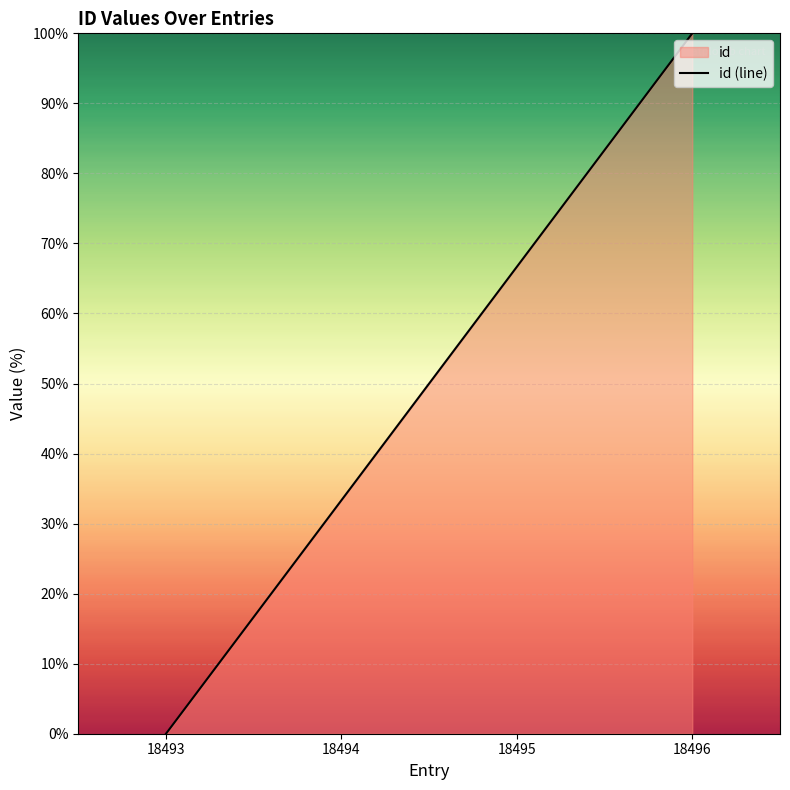

Which label corresponds to the largest value in the chart?

18496